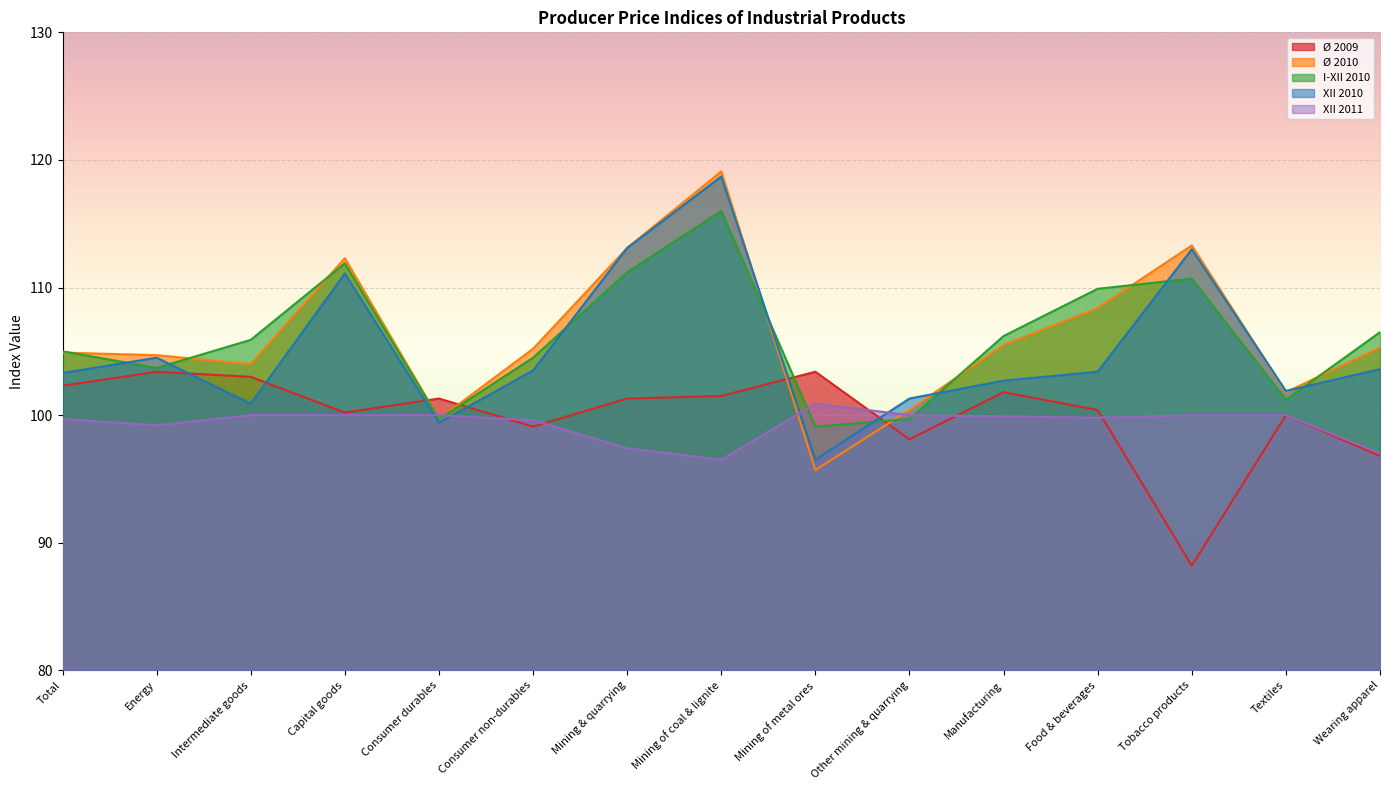

Rank the categories by XII 2010 value from lowest to highest.

Mining of metal ores, Consumer durables, Intermediate goods, Other mining & quarrying, Textiles, Manufacturing, Total, Food & beverages, Consumer non-durables, Wearing apparel, Energy, Capital goods, Tobacco products, Mining & quarrying, Mining of coal & lignite